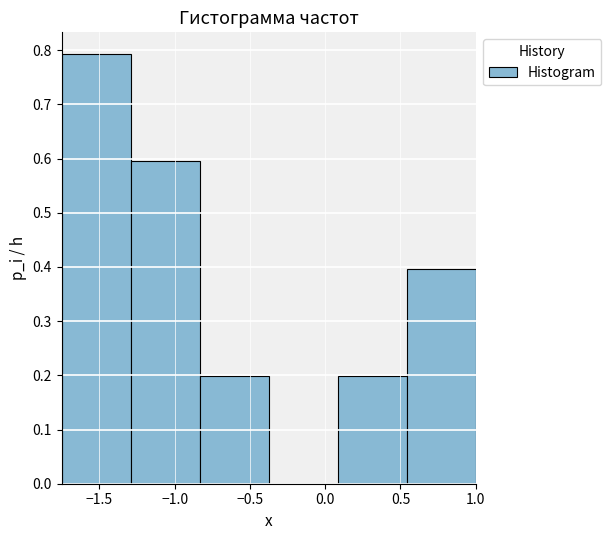

Reading left to right, transcribe this chart: for each bar, give the range it covers on the x-axis and its height. Neither the bar edges nor the heights are printed on the chart, so give them approximately, as read against the axes.

-1.75 to -1.30: 0.79
-1.30 to -0.85: 0.60
-0.85 to -0.35: 0.20
-0.35 to 0.10: 0
0.10 to 0.55: 0.20
0.55 to 1.00: 0.40